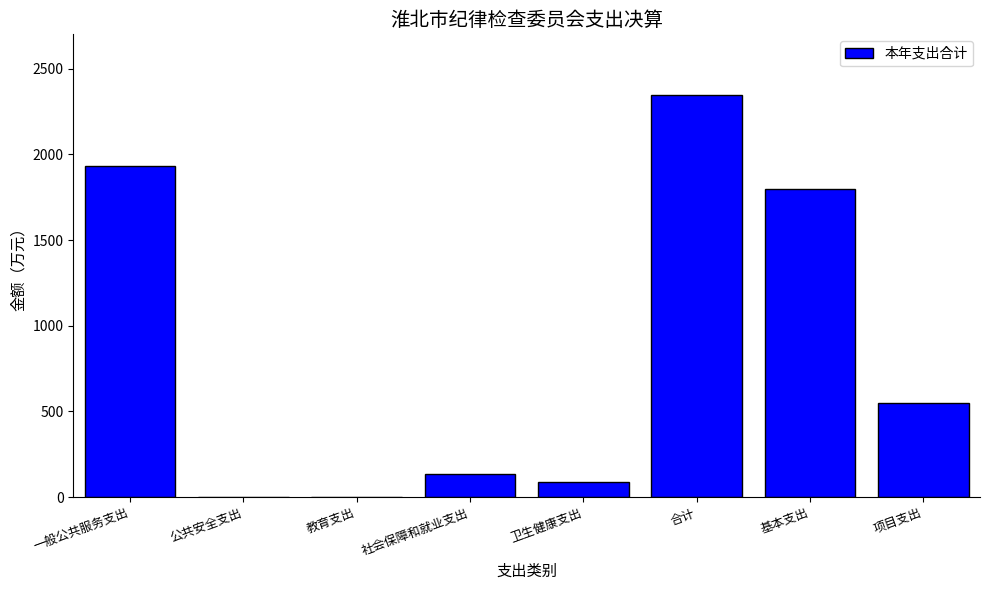

What value does the data have at 项目支出?

548.5